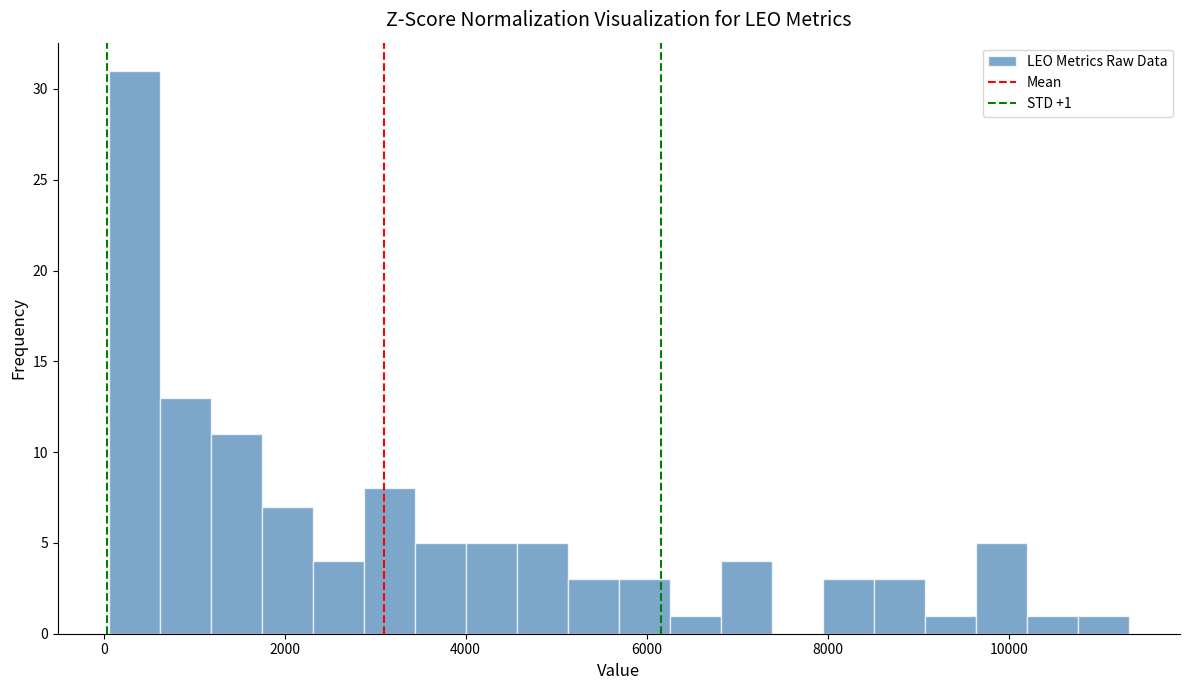

Read against the x-axis, roughly where is the centre of the tallest bar?

400